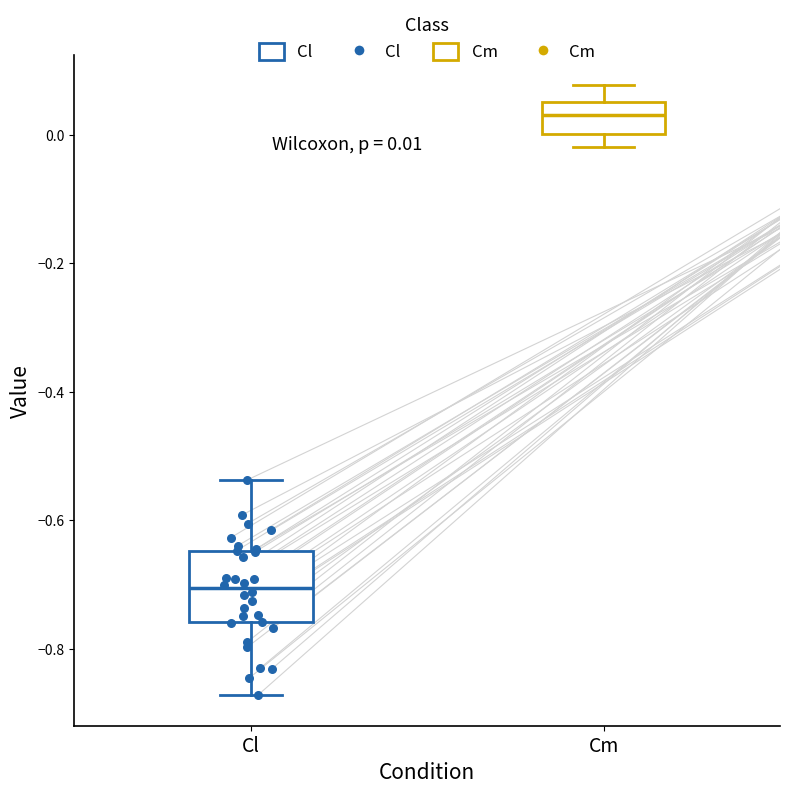

Which box is the tallest, from its lower edge to its upper edge?

Cl